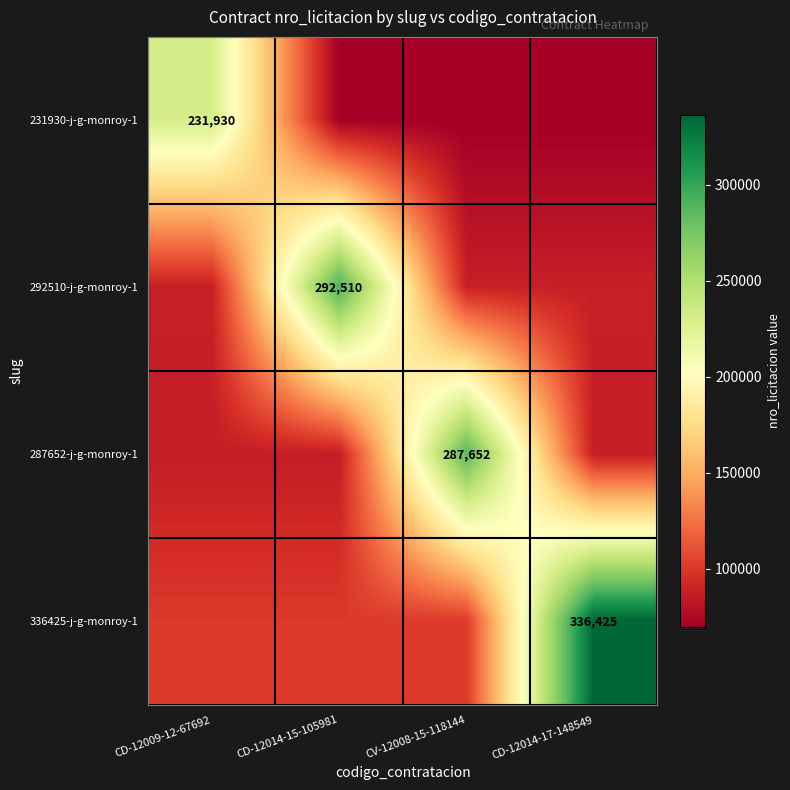

The value of 231930-j-g-monroy-1 at CD-12014-17-148549 is 112707.2. True or false?

False